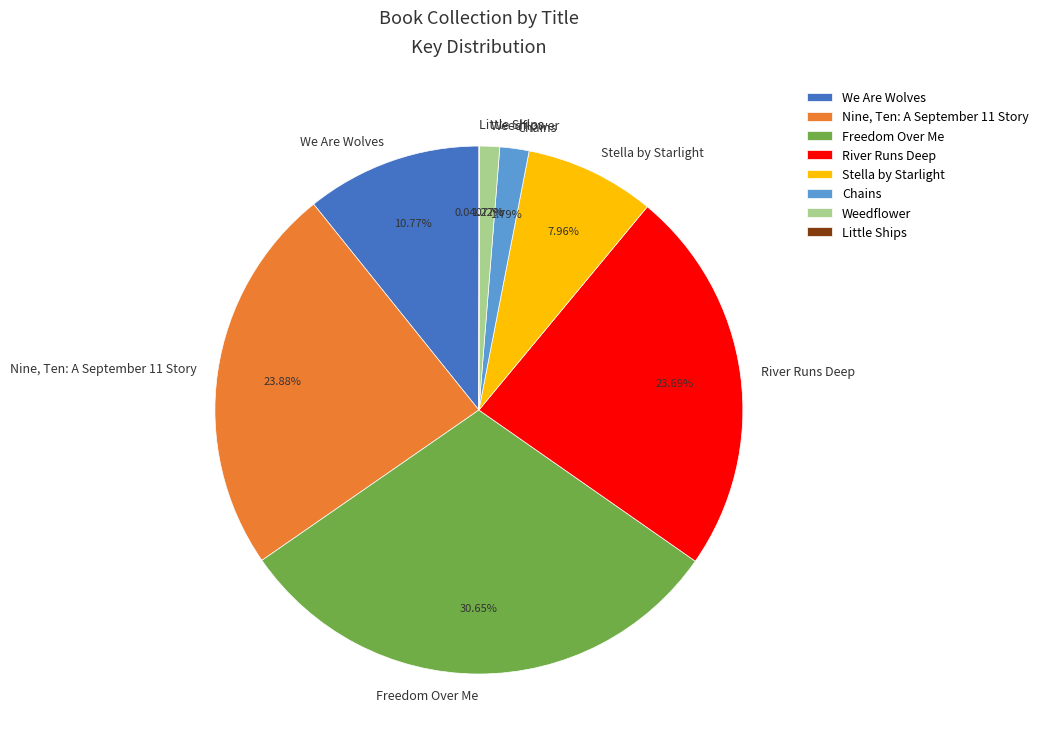

What is the ratio of the value at River Runs Deep to the value at Nine, Ten: A September 11 Story?

1.0